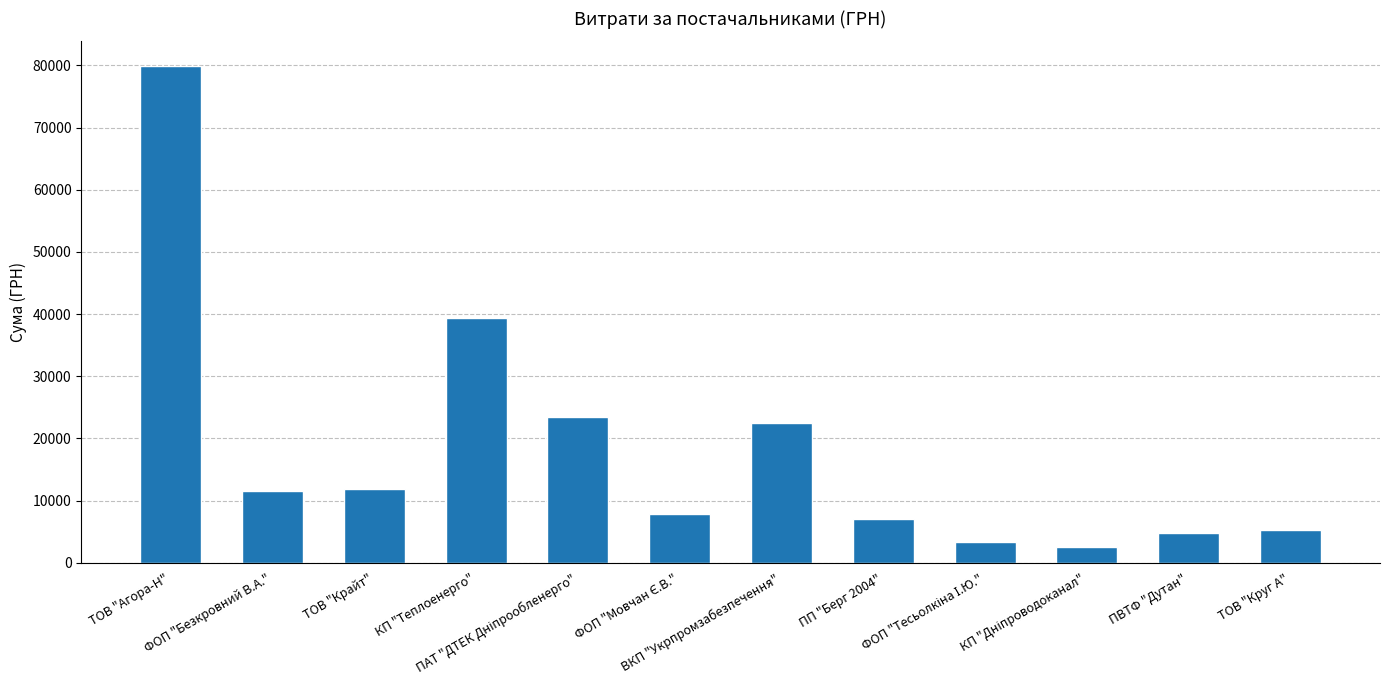

The chart shows a value of 5342.2 at ТОВ "Круг А". True or false?

True